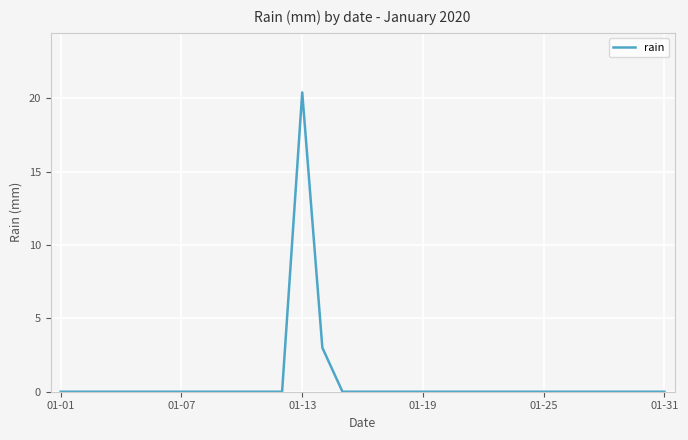

What is the greatest value displayed?

20.4